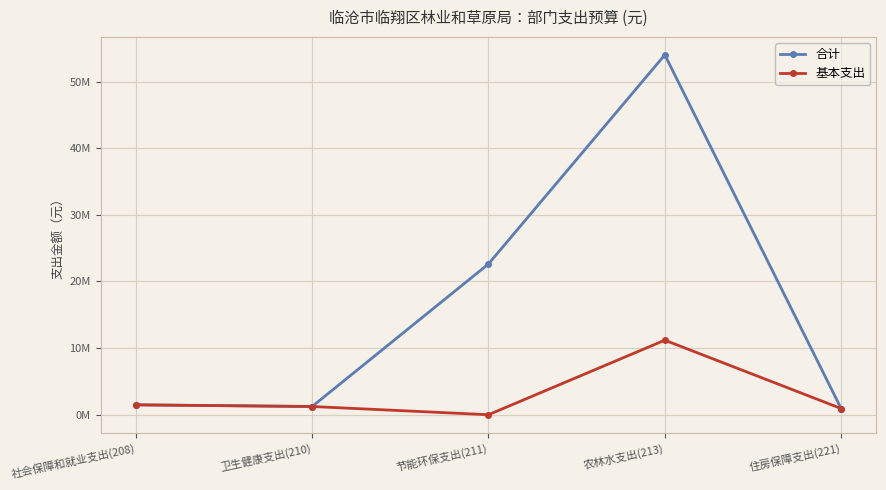

What are all the series names shown in the legend?

合计, 基本支出